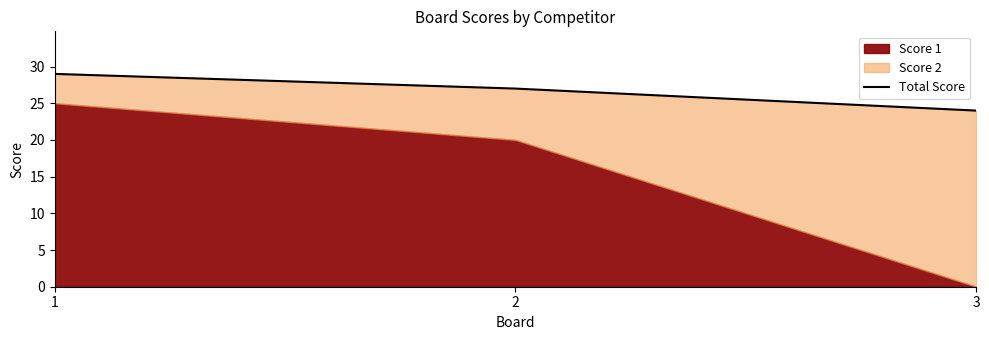

Between 3 and 2, which is larger?

2